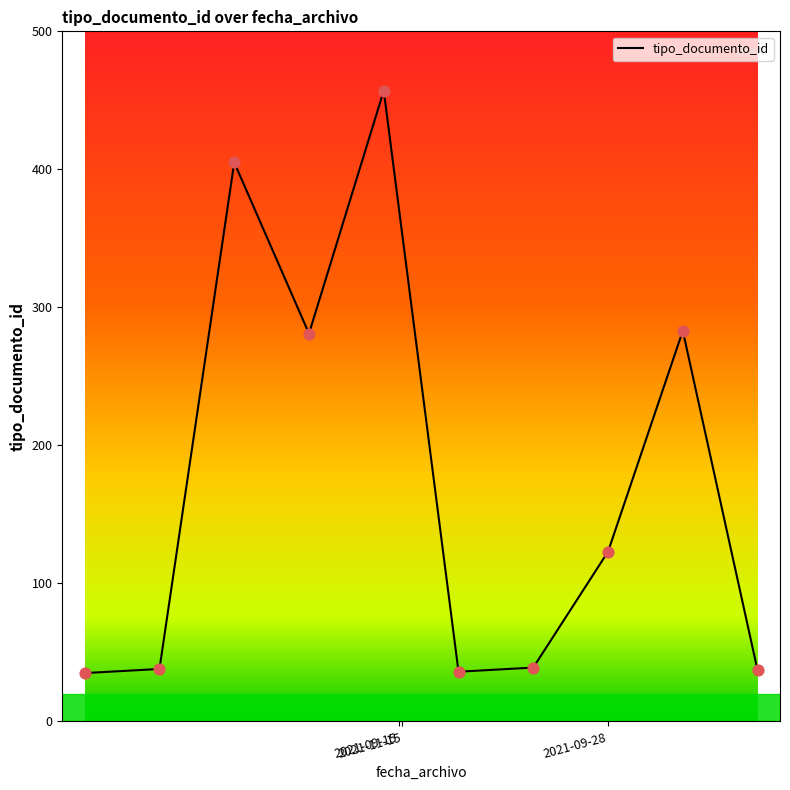

What is the greatest value displayed?

457